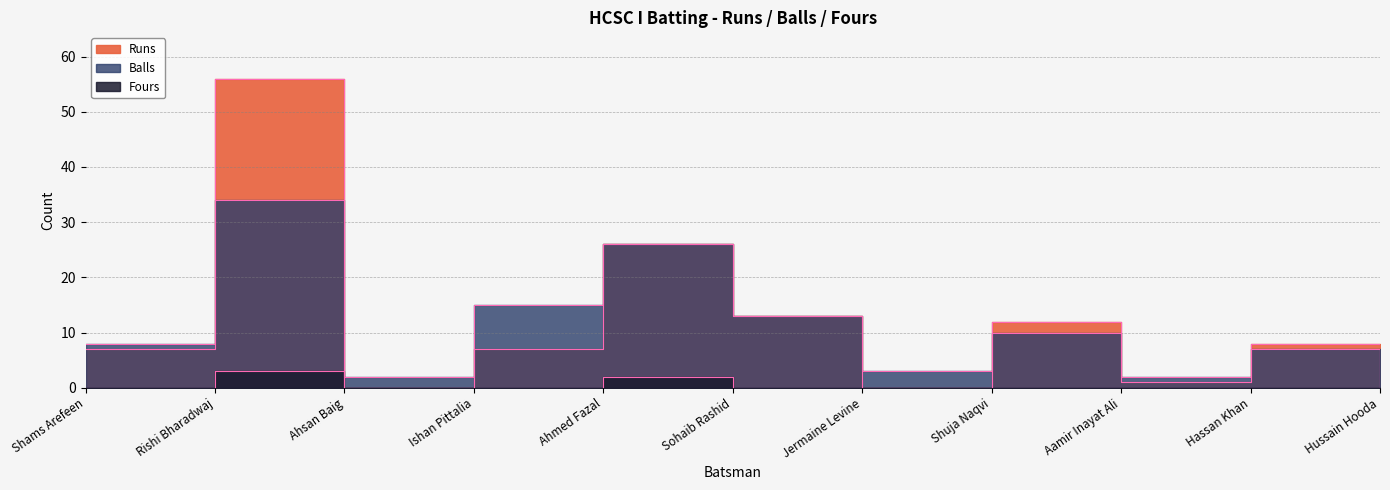

What is the maximum value for Fours?

3